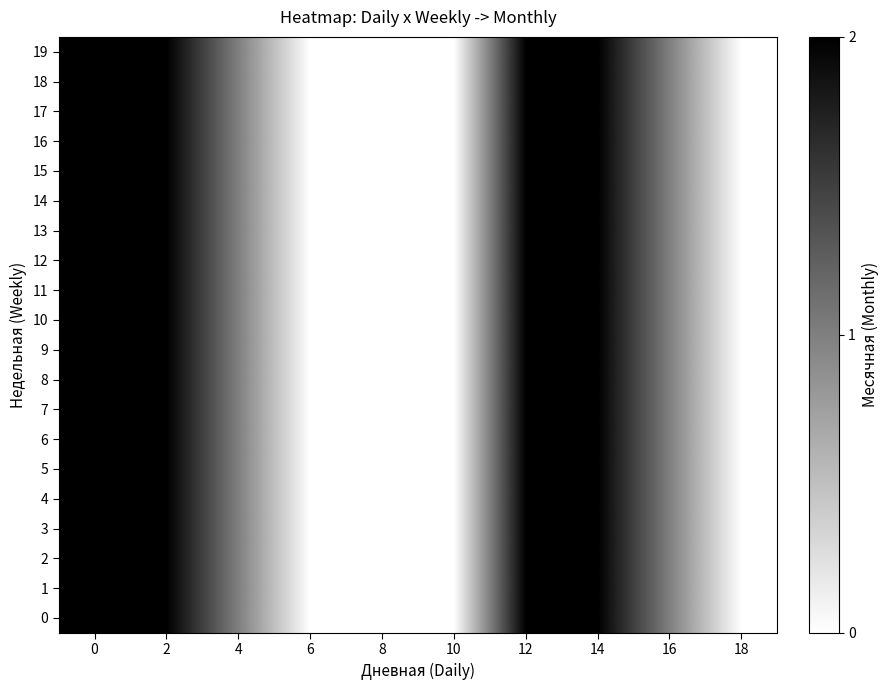

Between 16 and 12, which is larger?

12